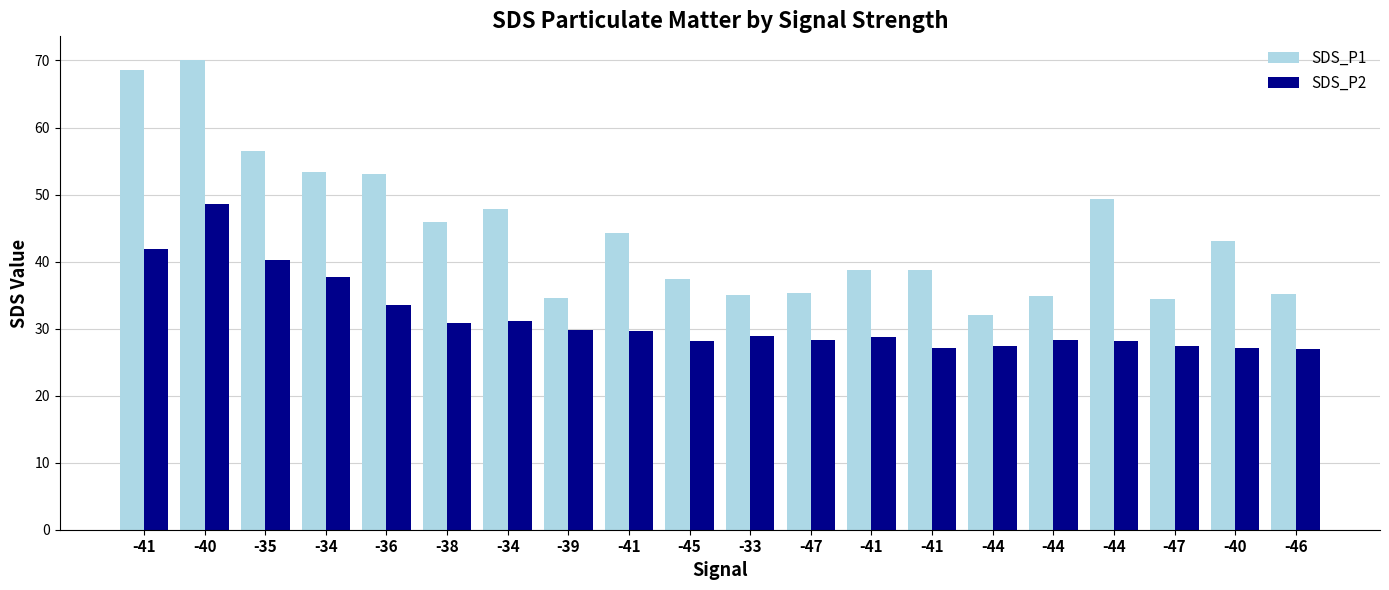

What is the sum of all SDS_P1 values?

888.0